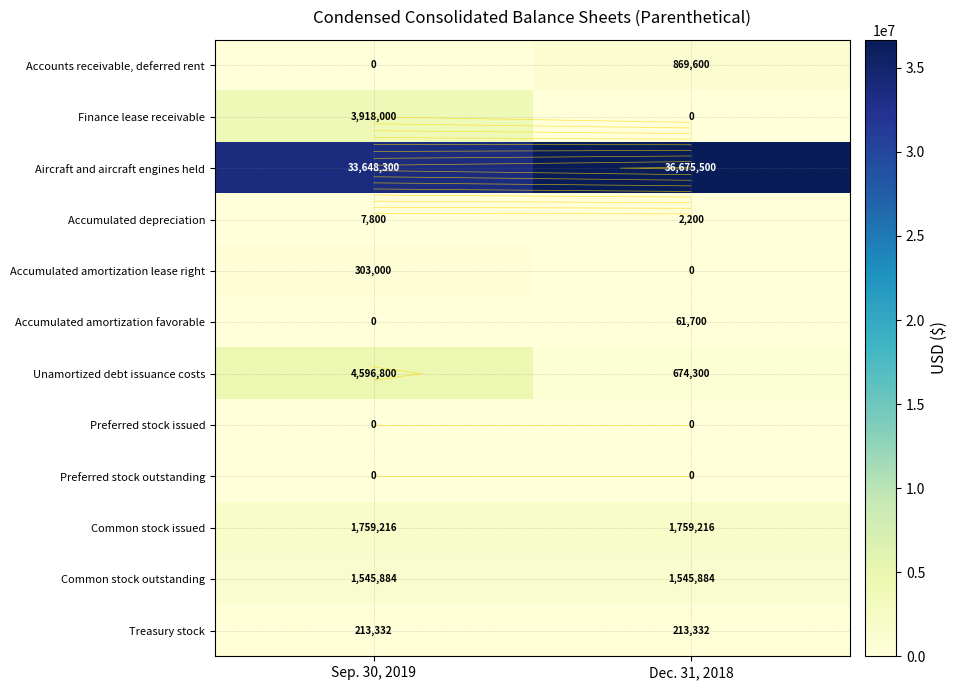

What is the maximum value shown in the chart?

36675500